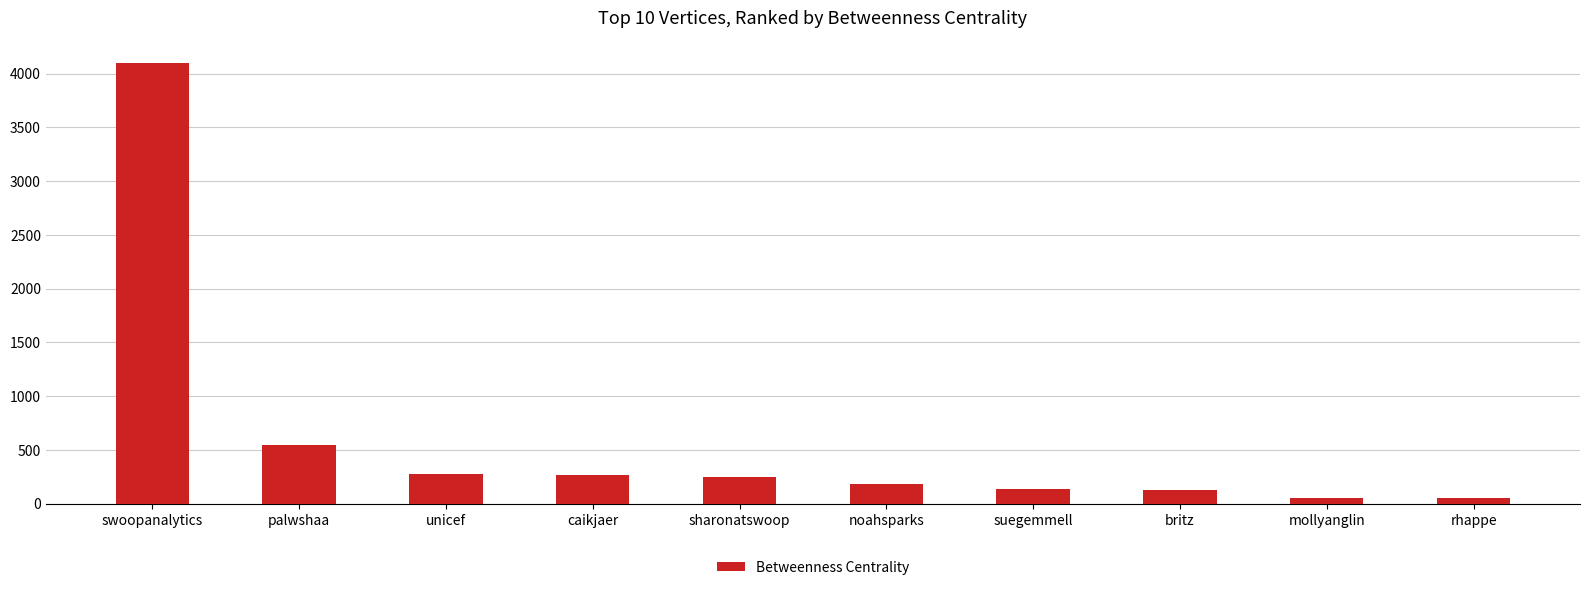

What is the label of the 5th bar from the left?

sharonatswoop